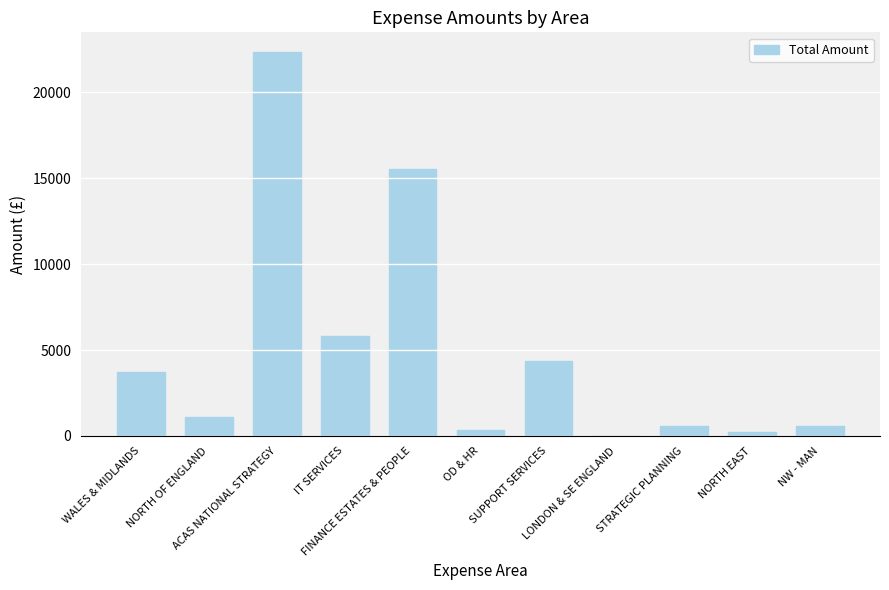

What is the difference between the values at OD & HR and SUPPORT SERVICES?

3999.6